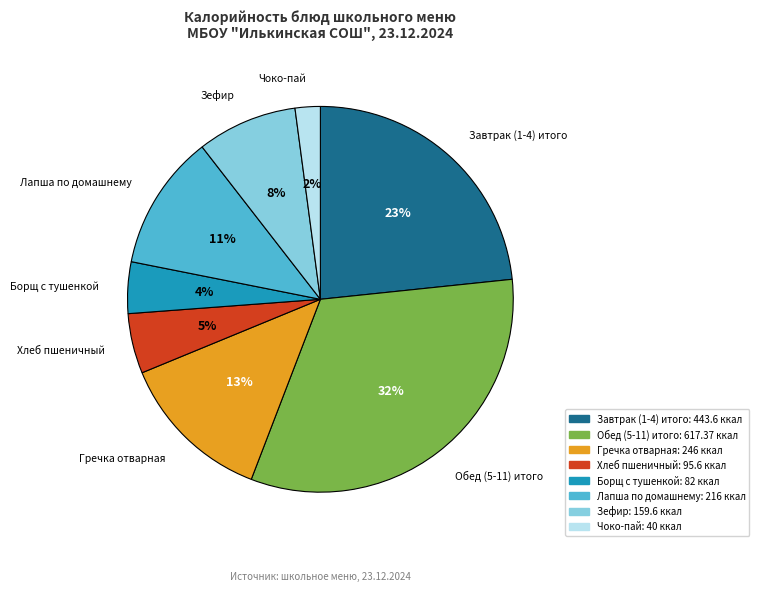

True or false: Зефир accounts for 8% of the total.

True